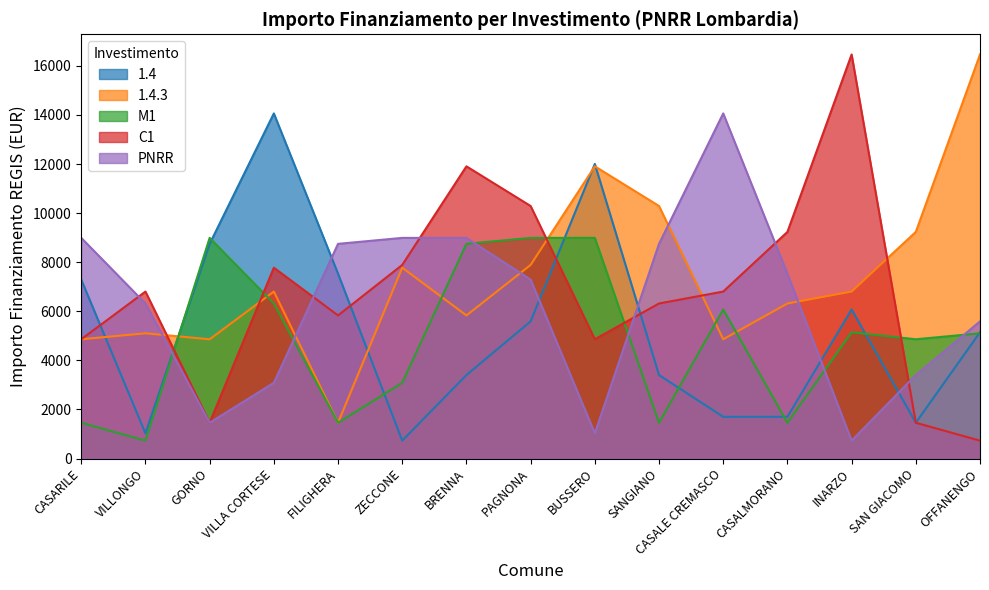

What position from the right is FILIGHERA?

11